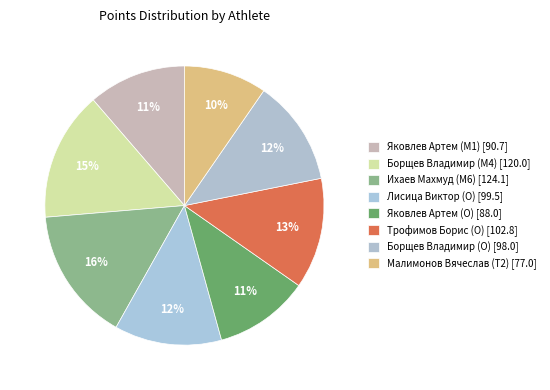

True or false: Яковлев Артем (O) accounts for 11% of the total.

True